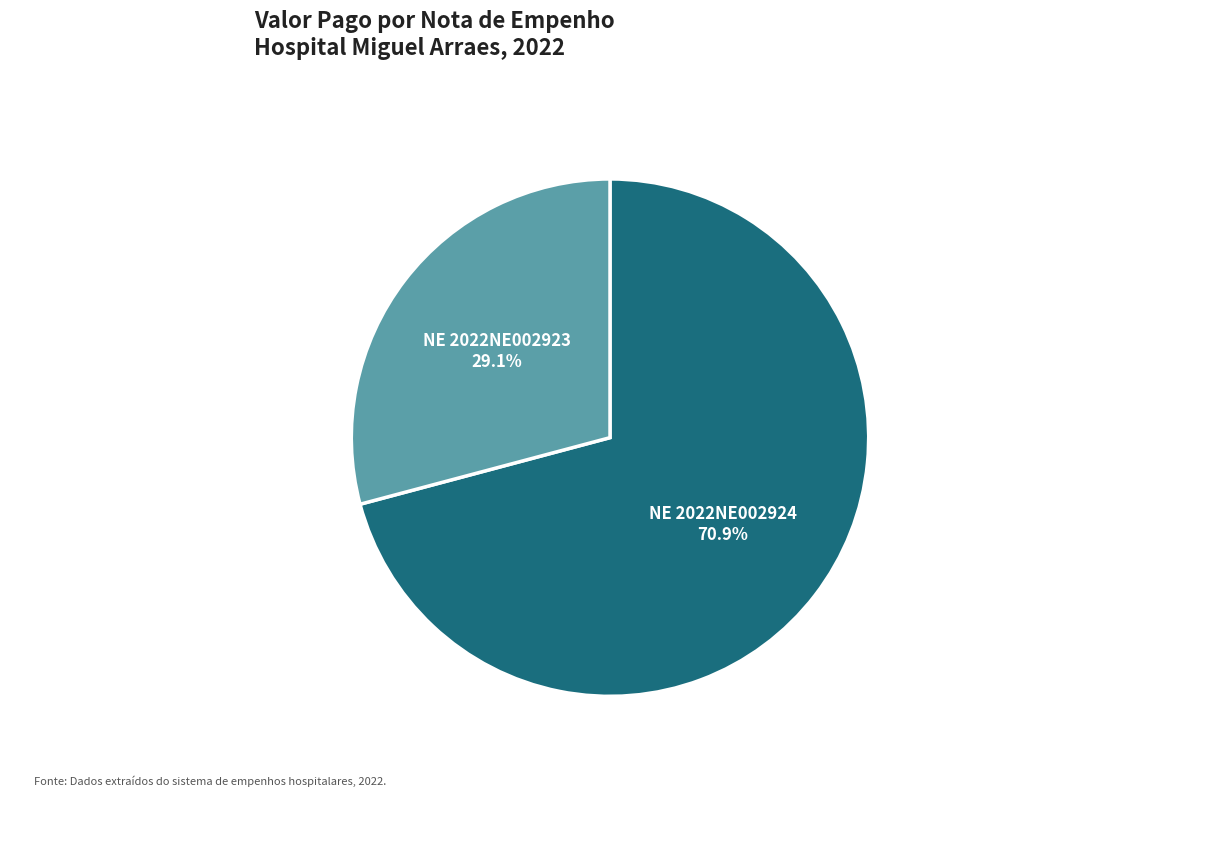

Which category has the smallest portion of the pie?

NE 2022NE002923